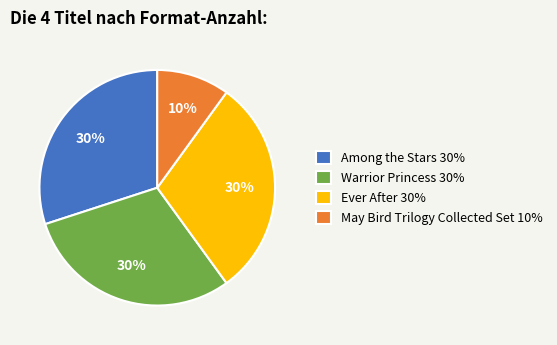

Between May Bird Trilogy Collected Set 10% and Warrior Princess 30%, which is larger?

Warrior Princess 30%